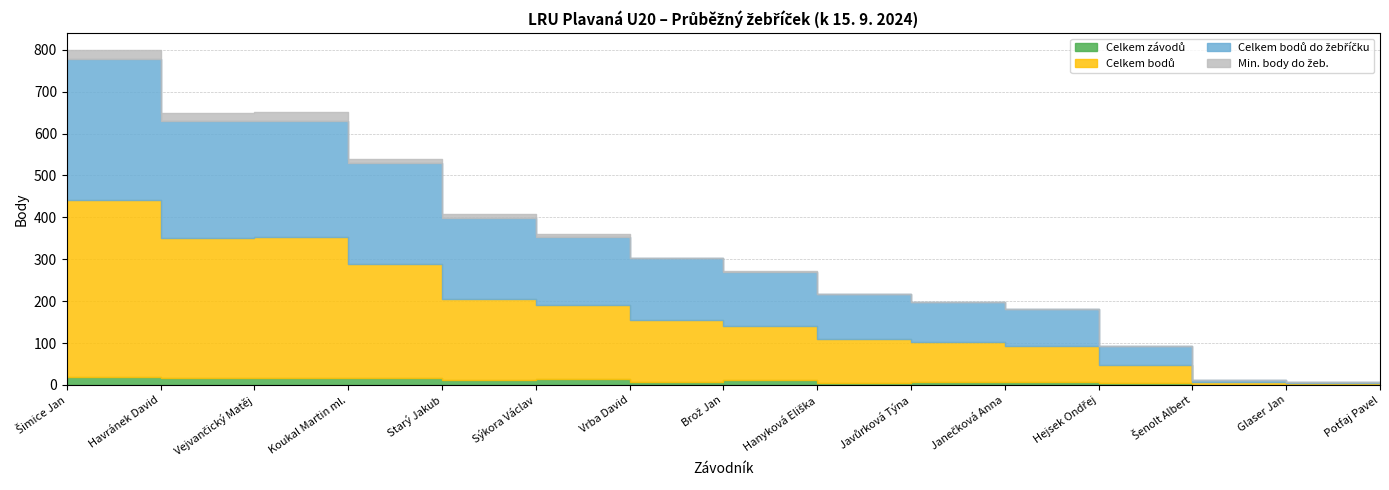

What is the label of the 1st point from the right?

Potfaj Pavel